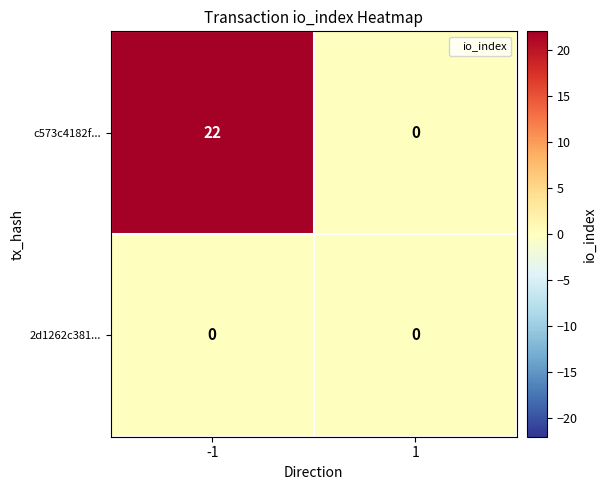

What is the highest value of the c573c4182f... series?

22